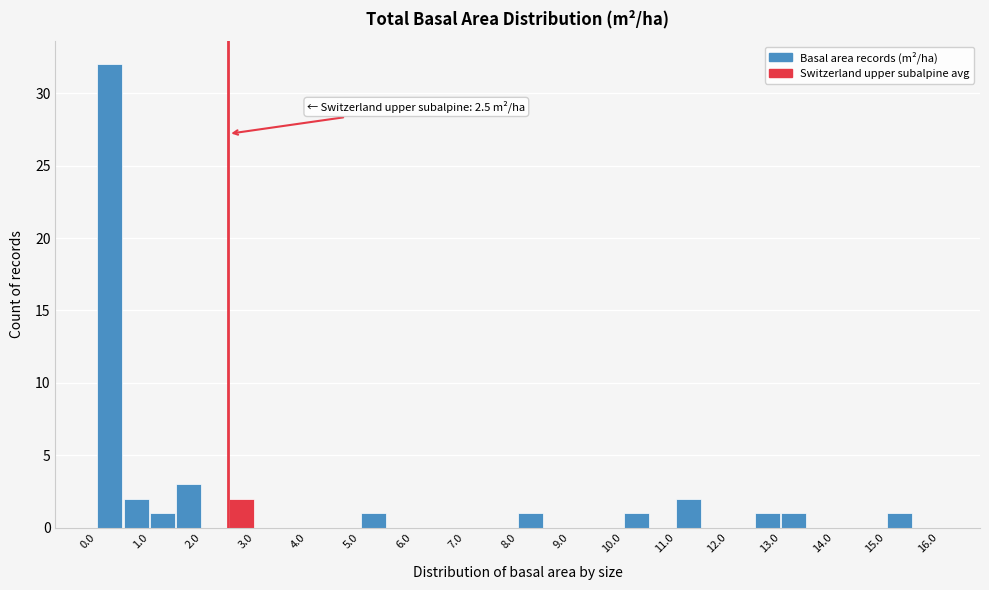

Over which range of the x-axis is the bar tallest?

0.0 to 0.5